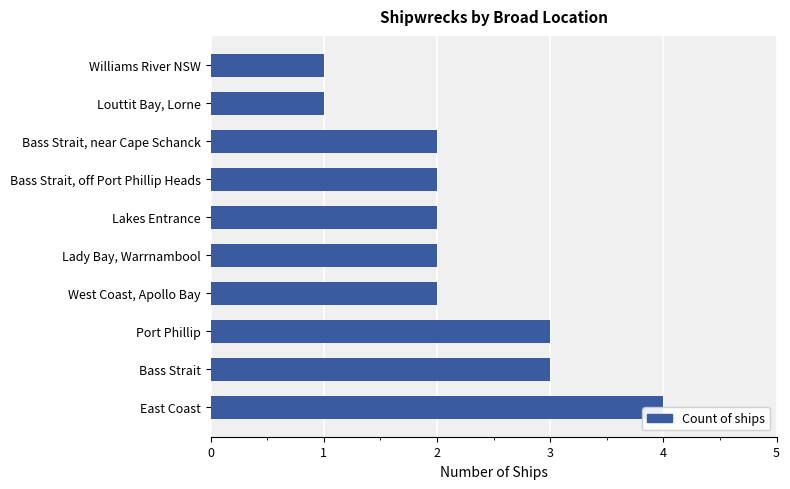

True or false: the data shows 1 at Bass Strait.

False